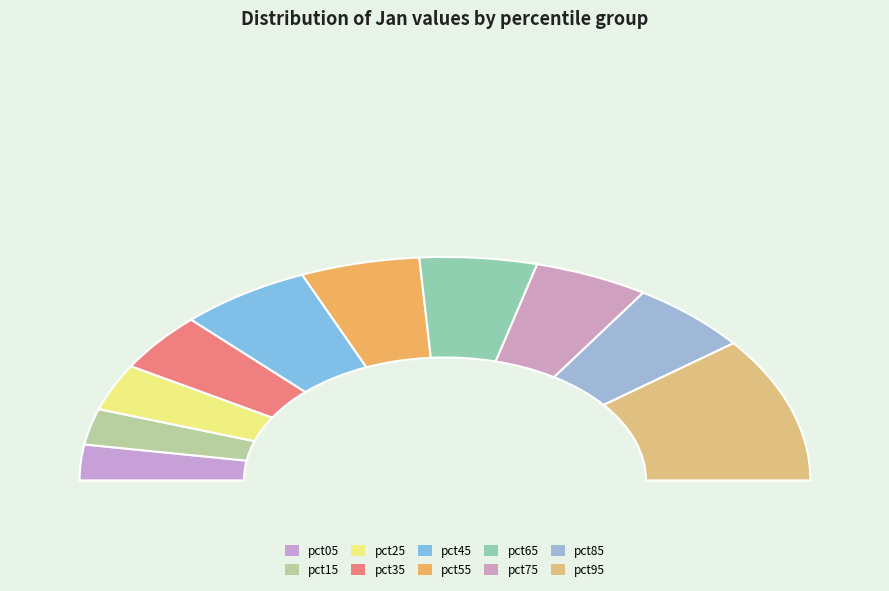

The pct95 slice represents 7% of the pie. True or false?

False